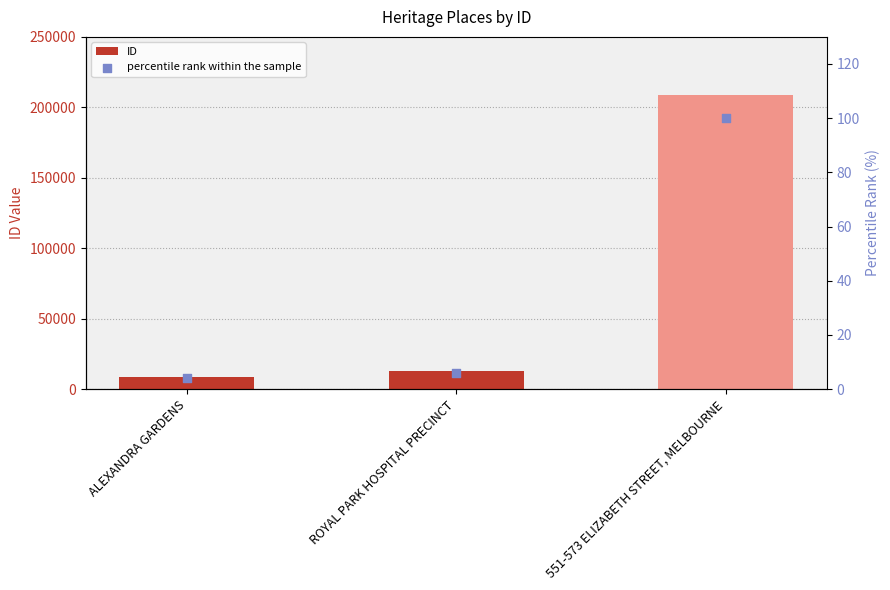

What is the total value across all series at ROYAL PARK HOSPITAL PRECINCT?

12762